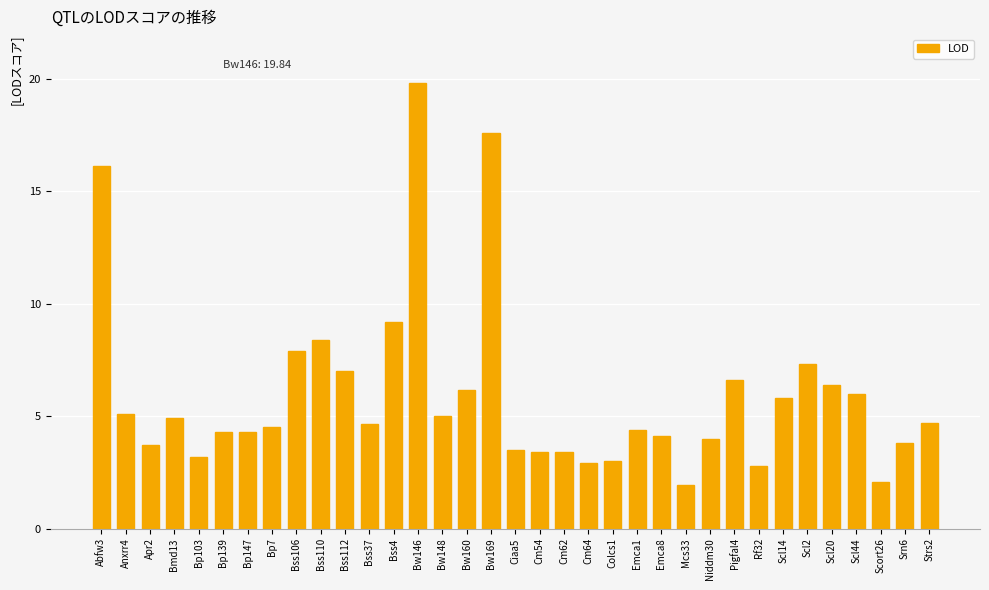

The value at Bss110 is 14.8. True or false?

False